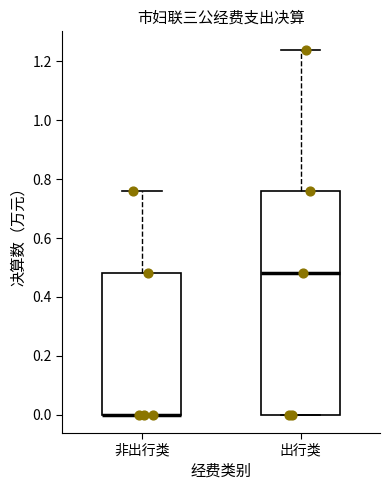

Where is the upper edge of the box for 出行类 on the y-axis? The values are not printed on the chart, so give them approximately, as read against the axis.

0.76